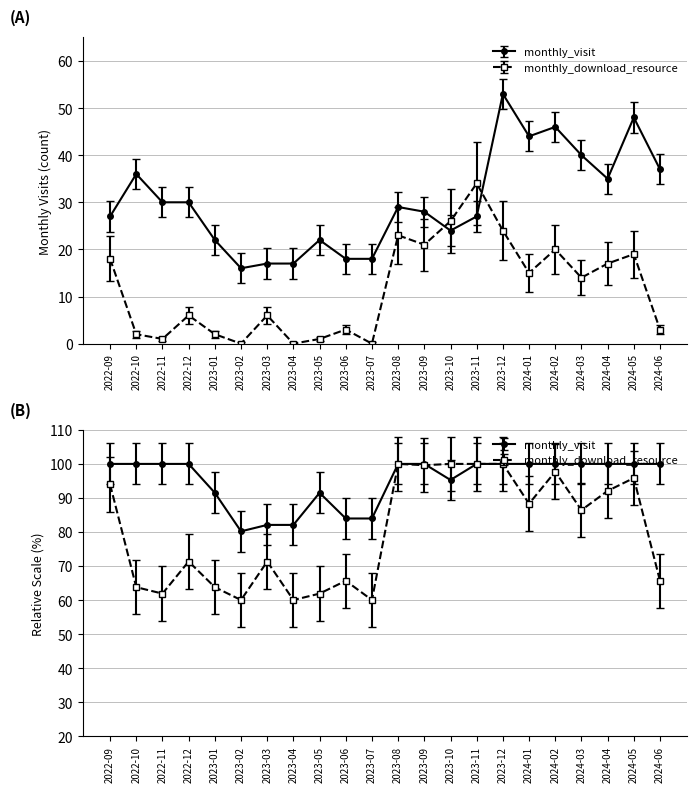

At which label is monthly_download_resource closest to 17?

2024-04